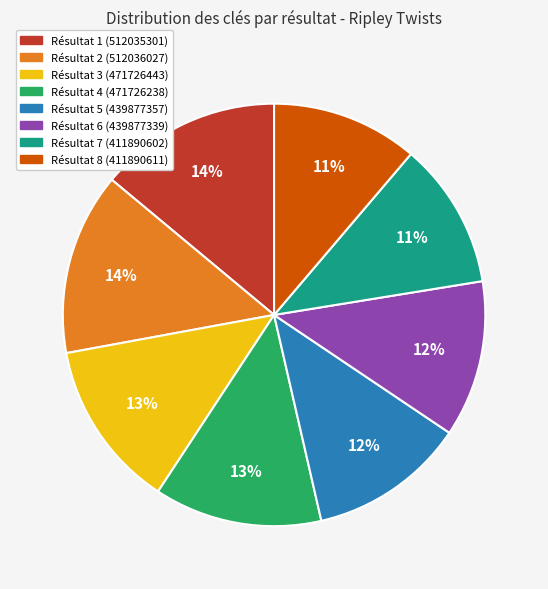

Does any single category account for the majority?

No